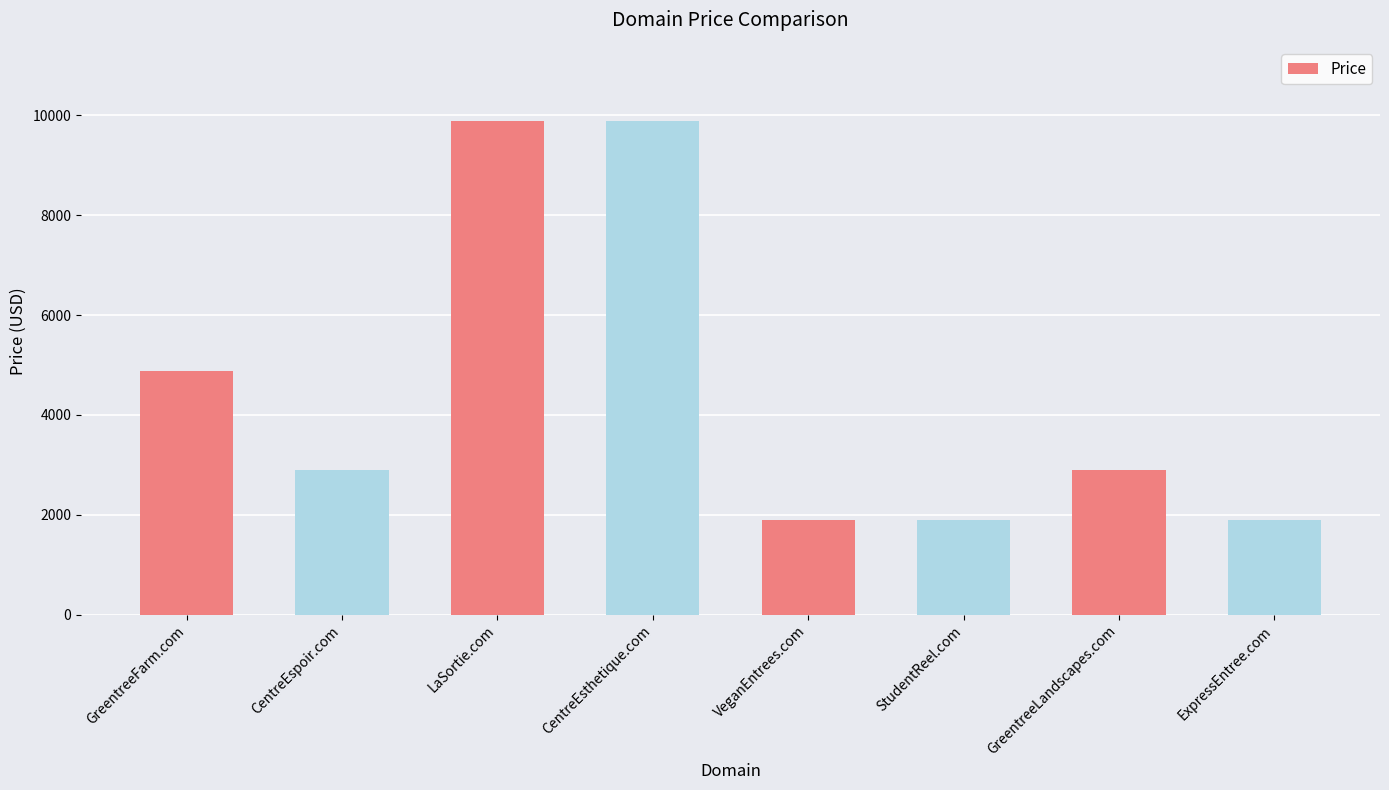

At which label is the value closest to 5888?

GreentreeFarm.com